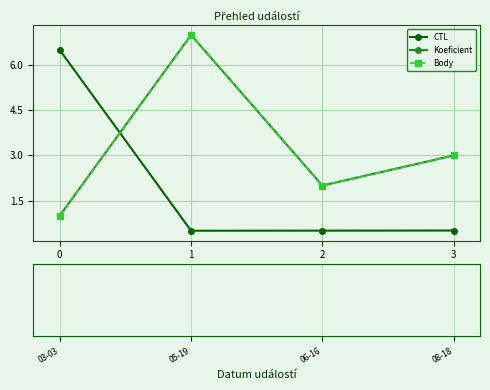

Reading left to right, extract all data points from this chart.

CTL: 6.5	0.5	0.5	0.5
Koeficient: 1.0	7.0	2.0	3.0
Body: 1.0	7.0	2.0	3.0